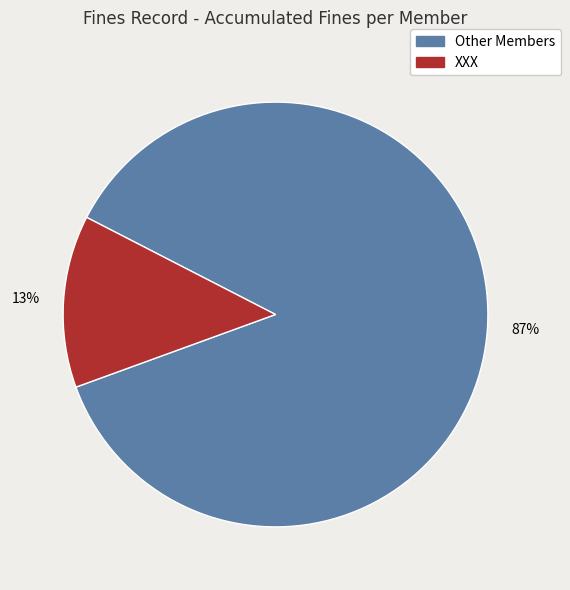

Does any single category account for the majority?

Yes